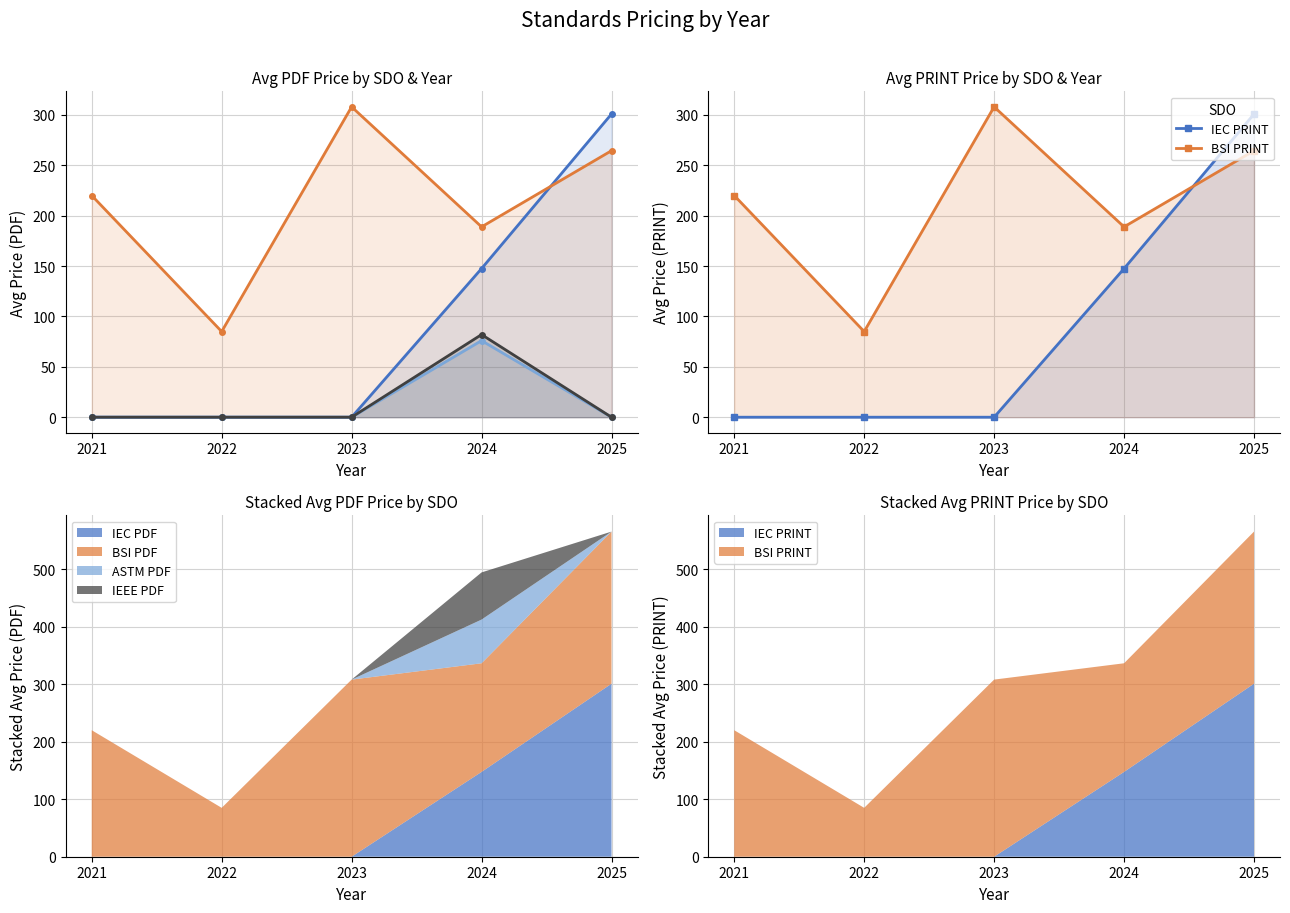

What is the spread (max minus min) of values at 2022?

85.0